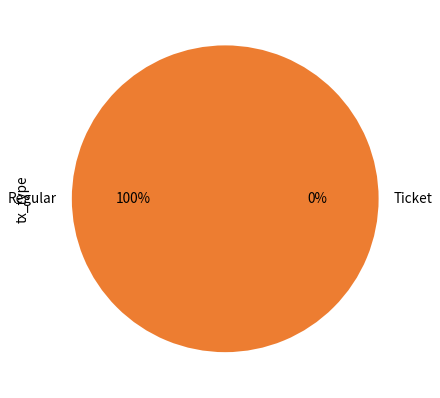

What is the largest slice in the pie chart?

Regular